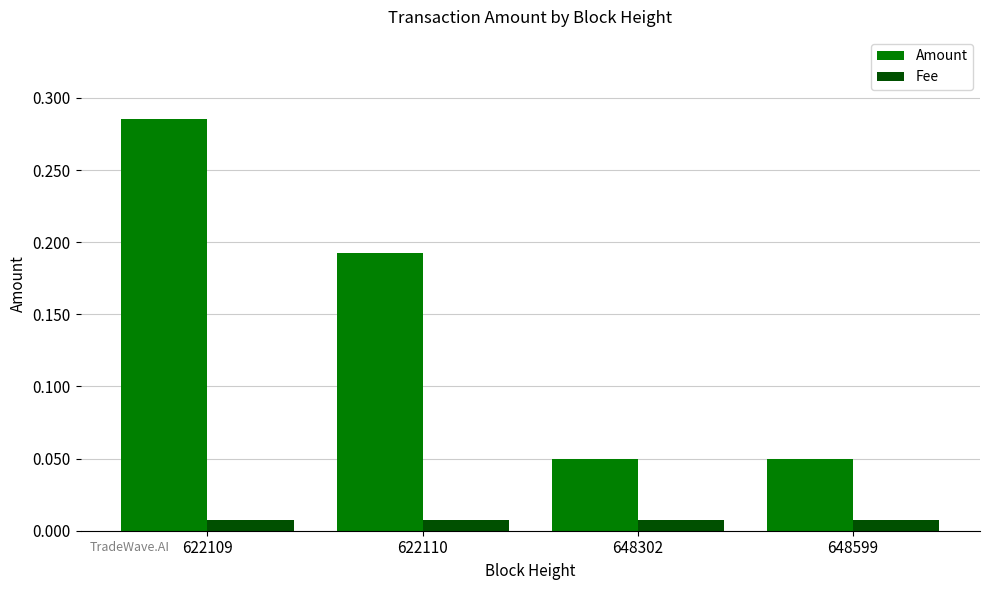

Rank the series at 622110 from lowest to highest value.

Fee, Amount